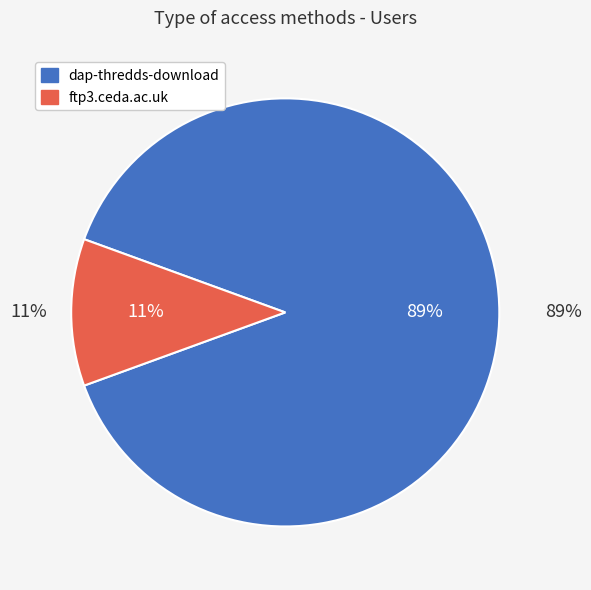

What is the majority slice?

dap-thredds-download